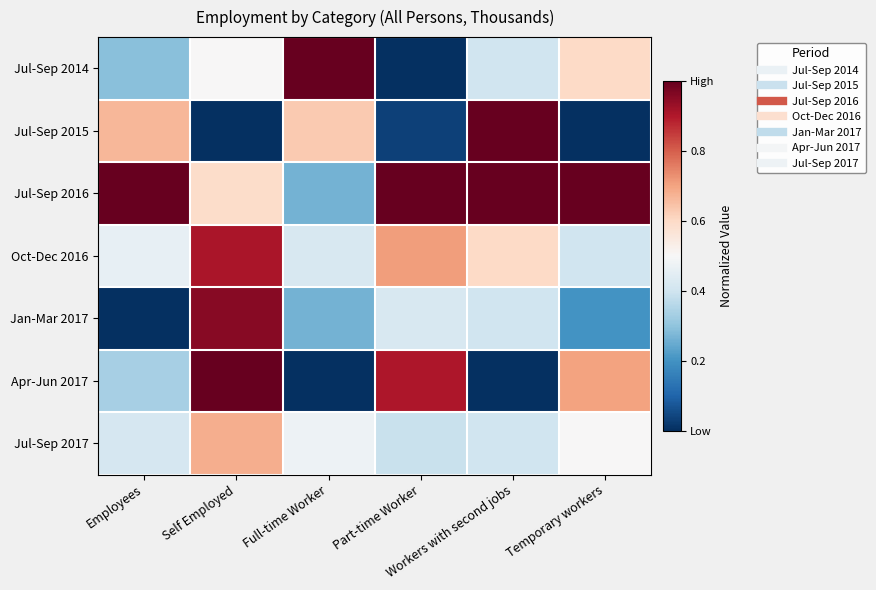

Which category has the lowest value across all series?

Part-time Worker